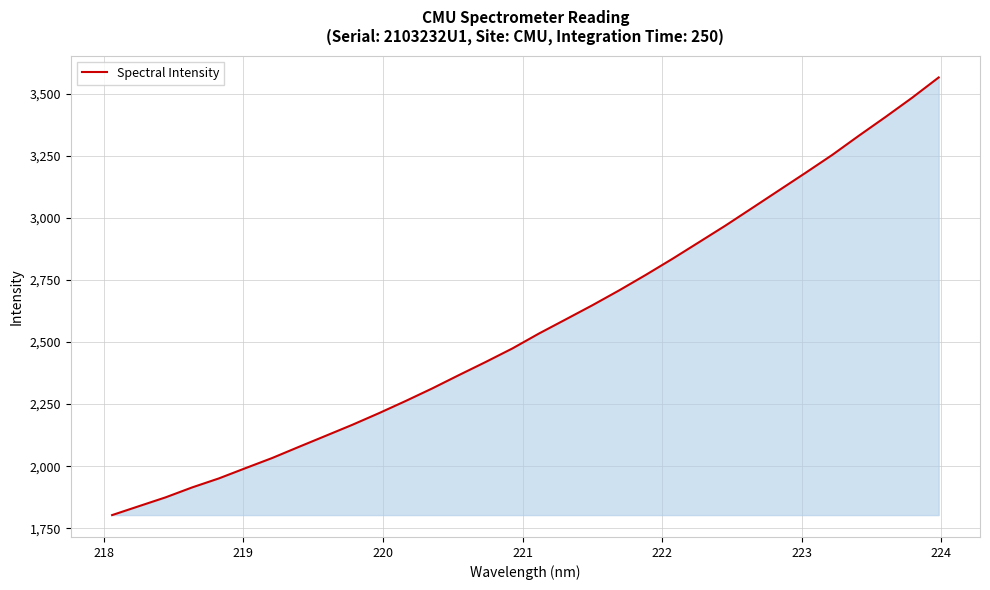

What is the minimum value shown in the chart?

1803.0